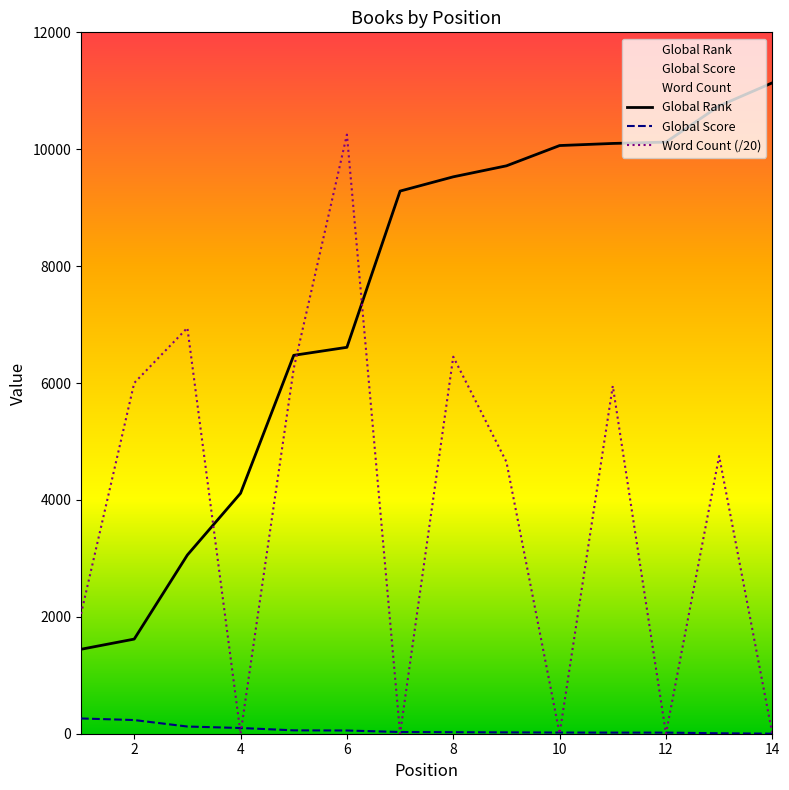

Is it true that Global Rank equals 10063.0 at 10?

True